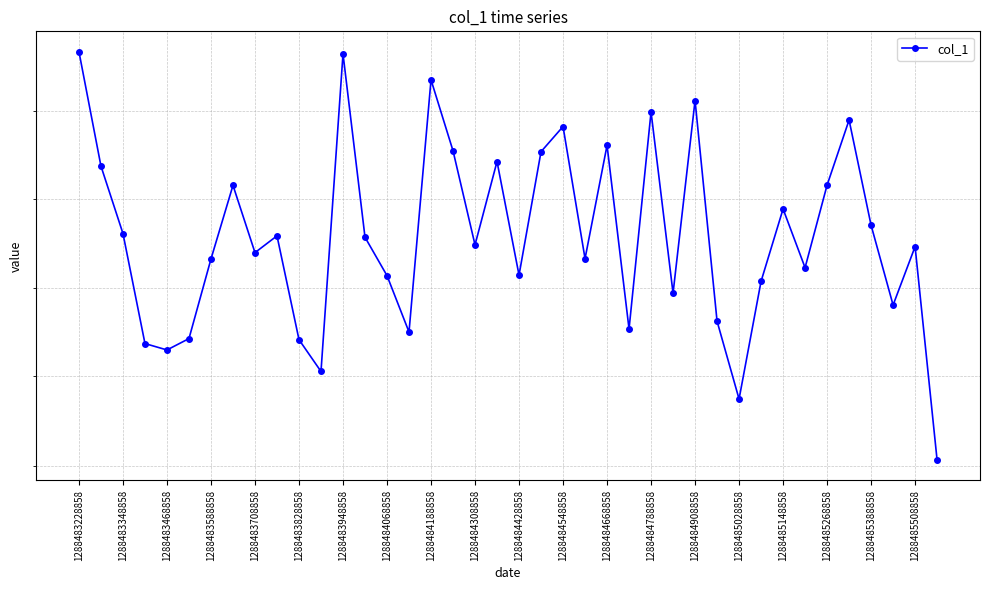

Which category has the highest value across all series?

1288483228858